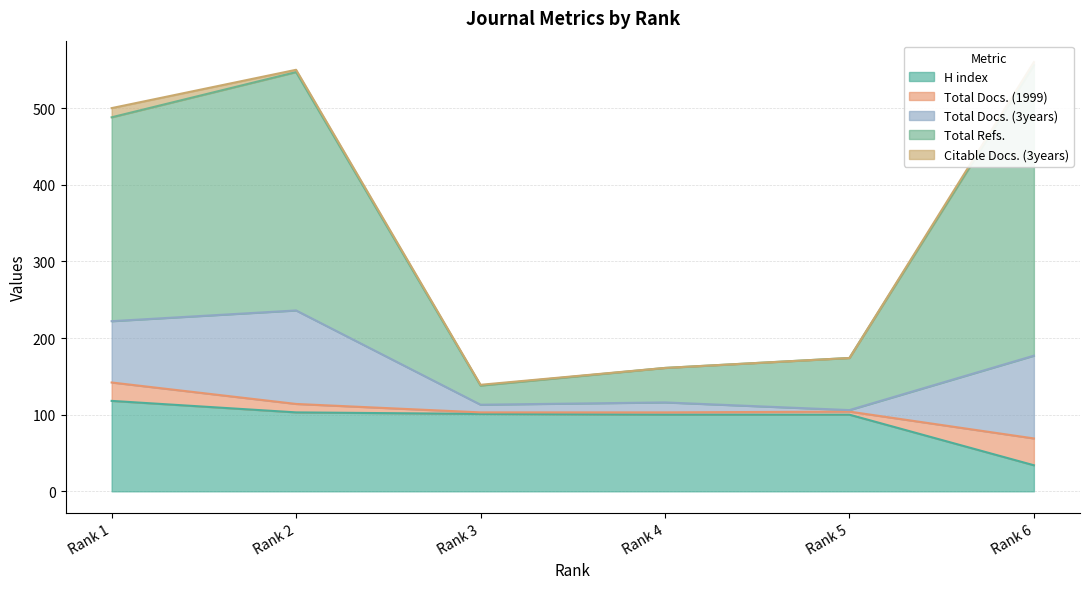

True or false: H index and Total Refs. cross at least once.

False